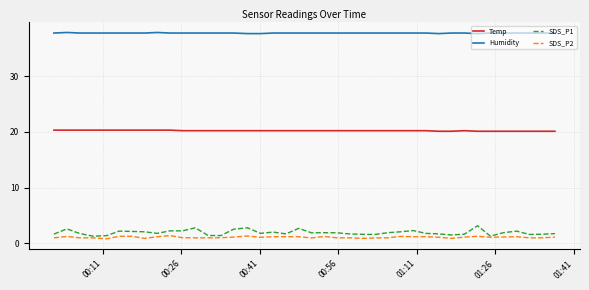

List the series in order of their peak value, highest first.

Humidity, Temp, SDS_P1, SDS_P2